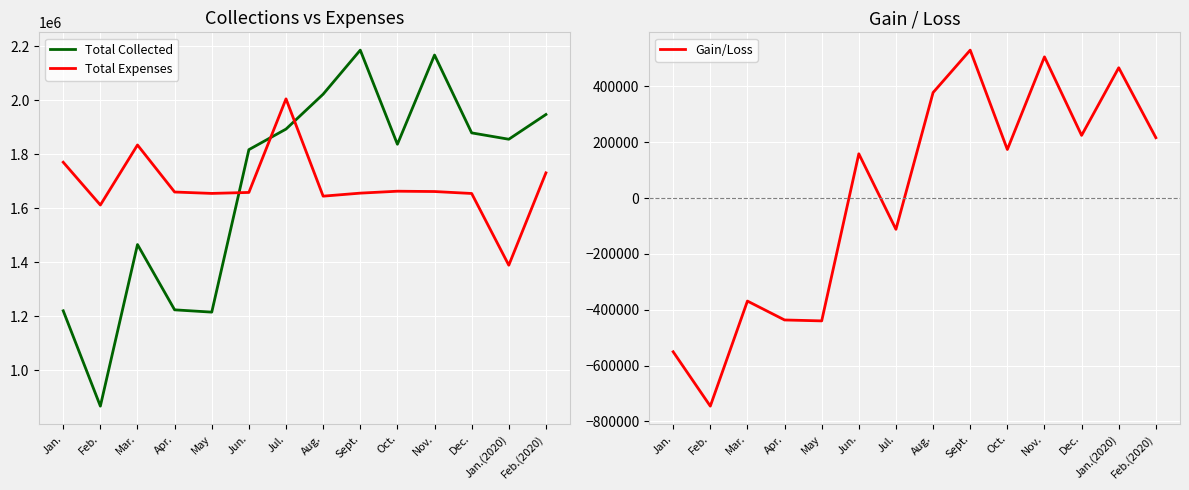

The Gain/Loss series shows -746286.2 at Apr.. True or false?

False